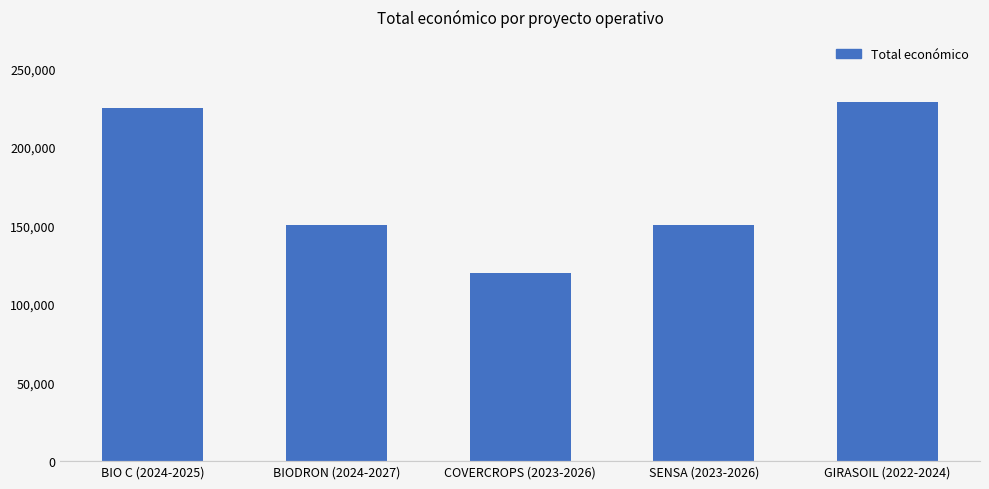

Between BIO C (2024-2025) and BIODRON (2024-2027), which is larger?

BIO C (2024-2025)